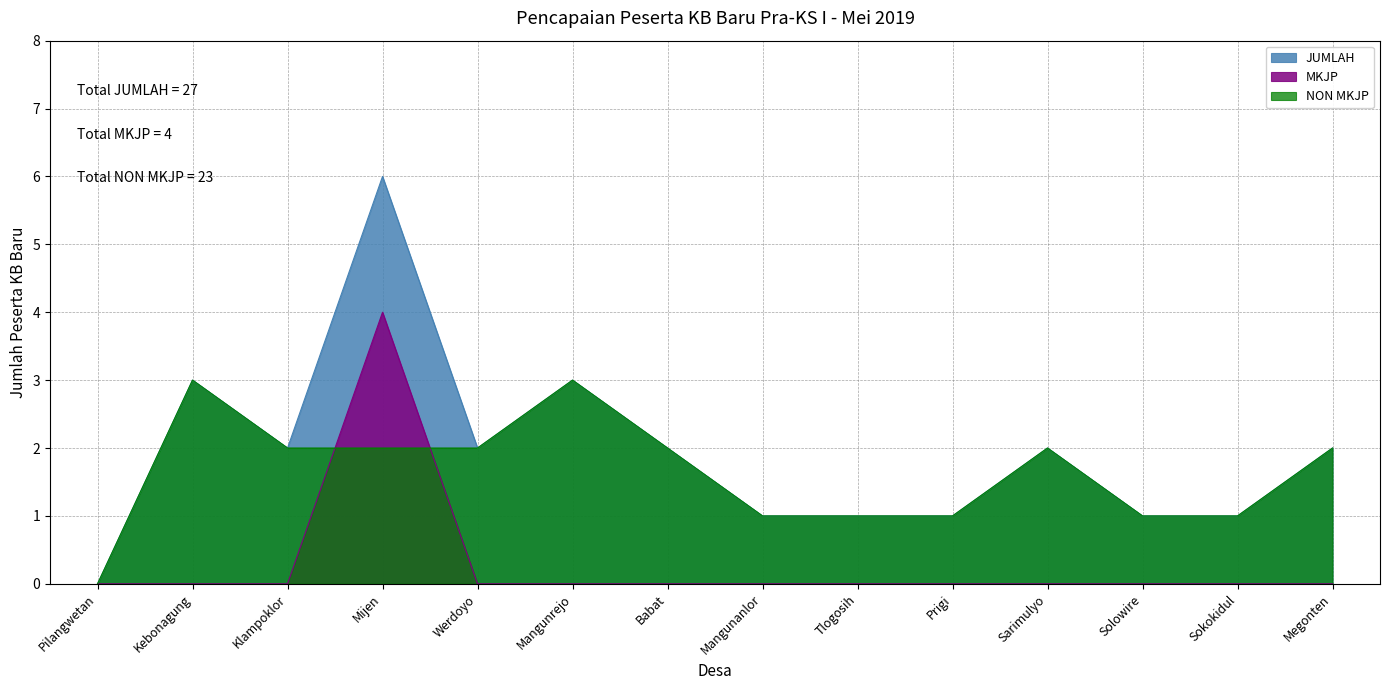

Where is MKJP nearest to the value 2?

Pilangwetan